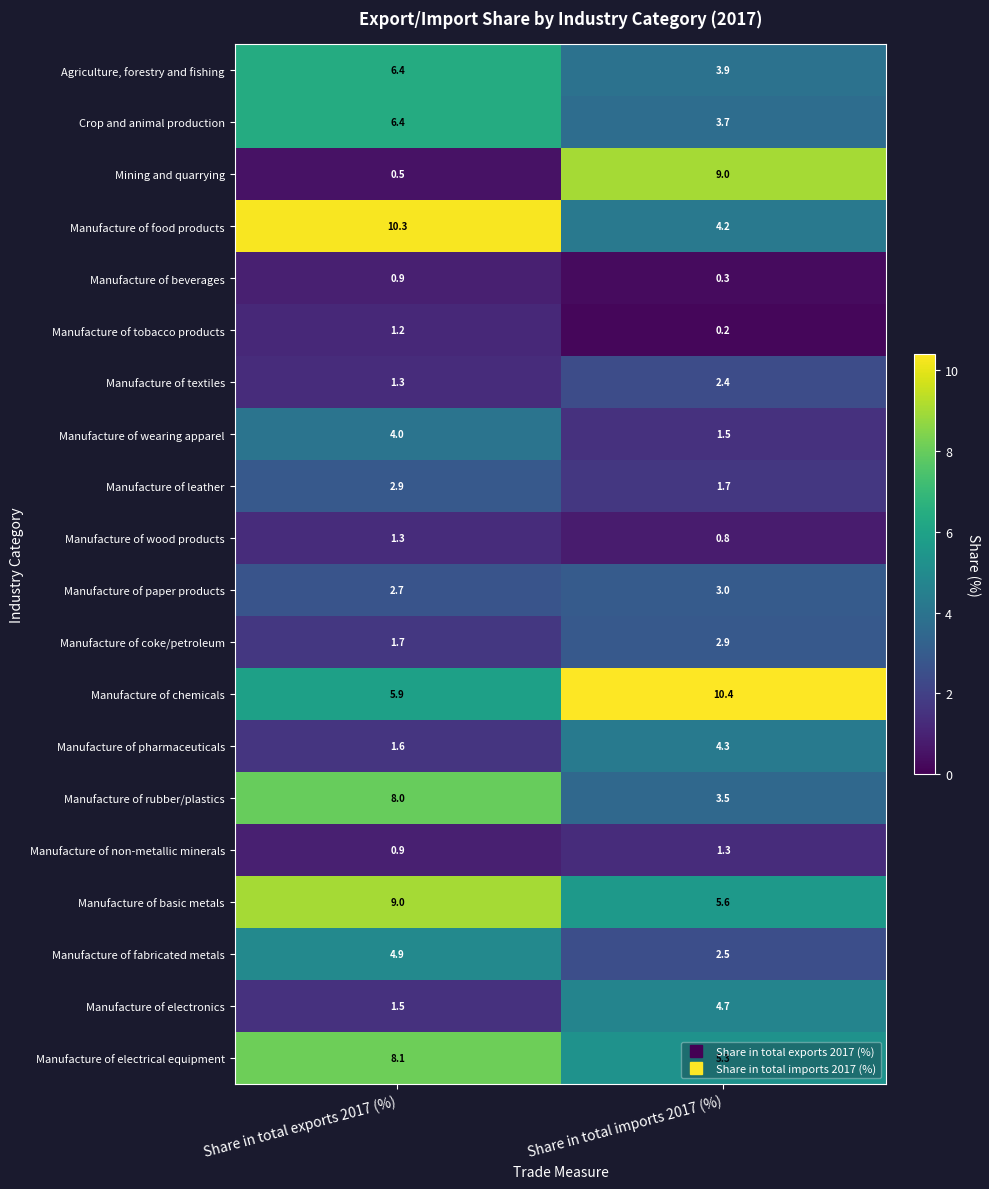

At which category does the chart reach its minimum across all series?

Share in total imports 2017 (%)